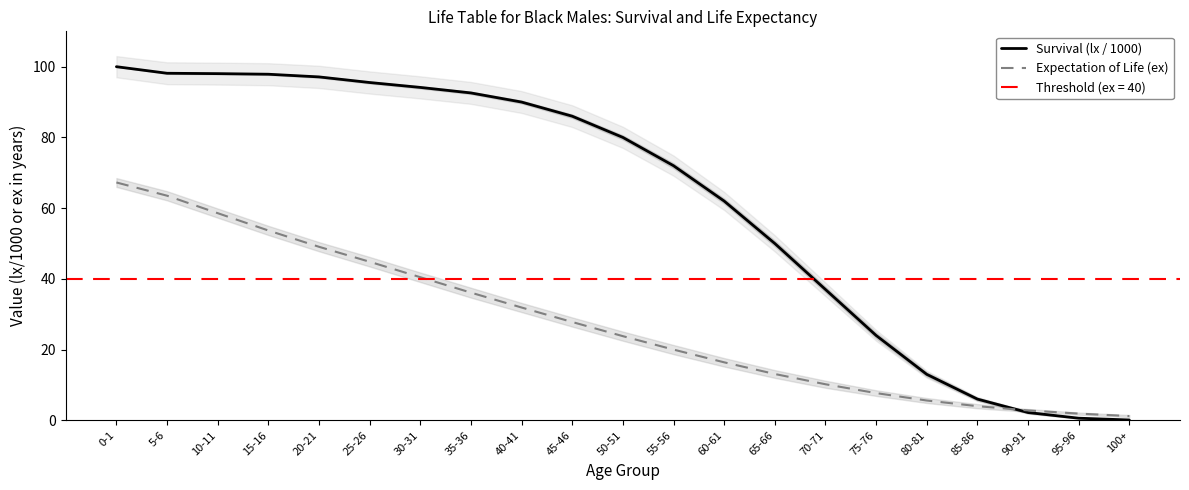

True or false: Survival (lx / 1000) has more than 1 points higher than both neighbors.

False